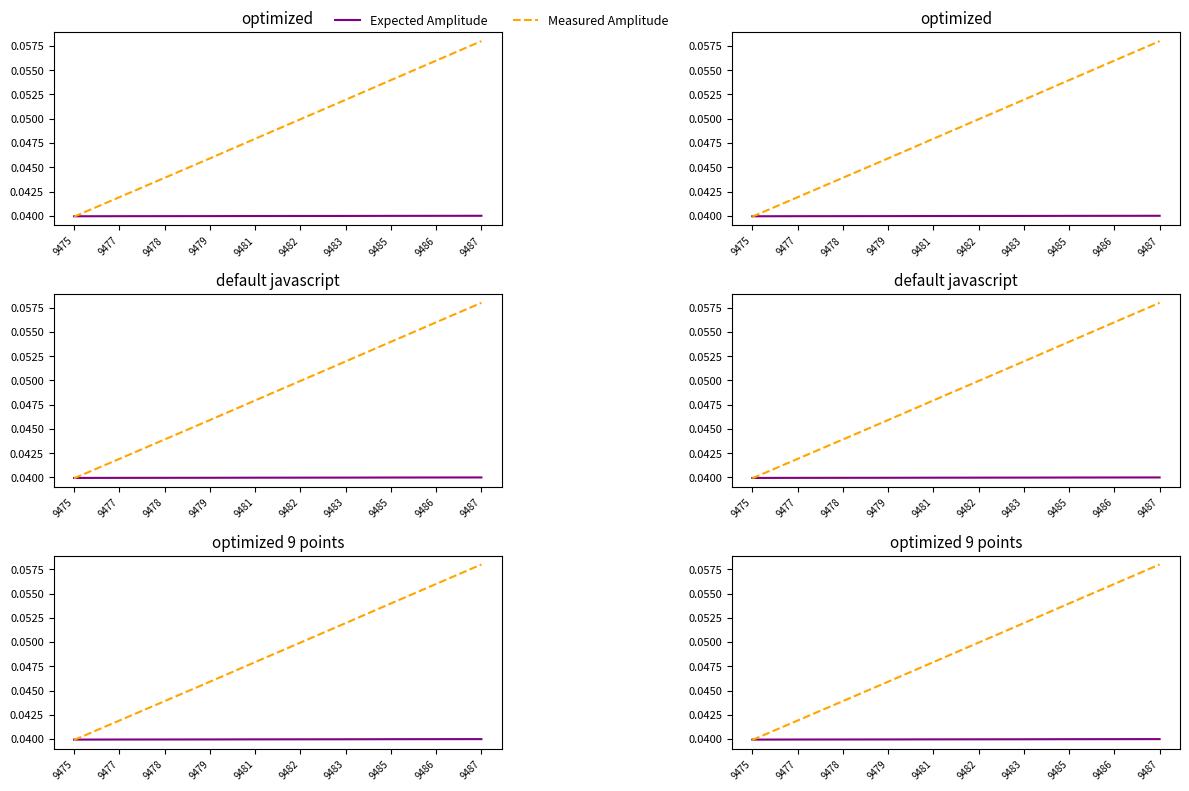

At how many categories does at least one series exceed 0?

10